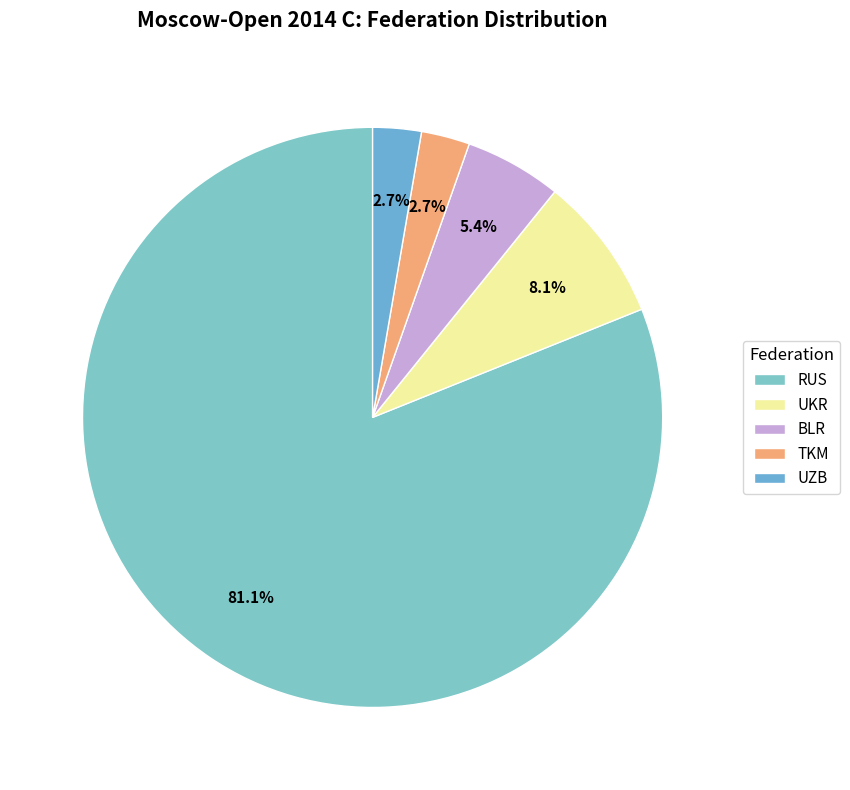

Between RUS and UZB, which is larger?

RUS